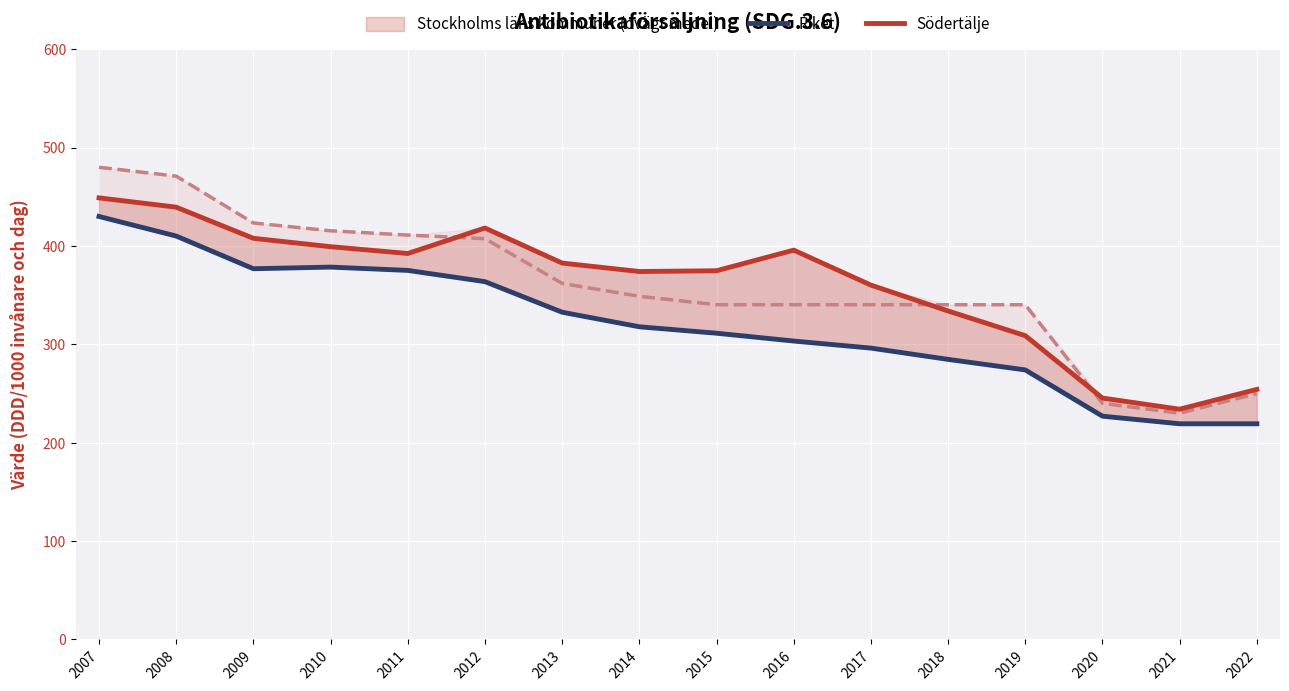

What is the maximum value for Södertälje?

448.9